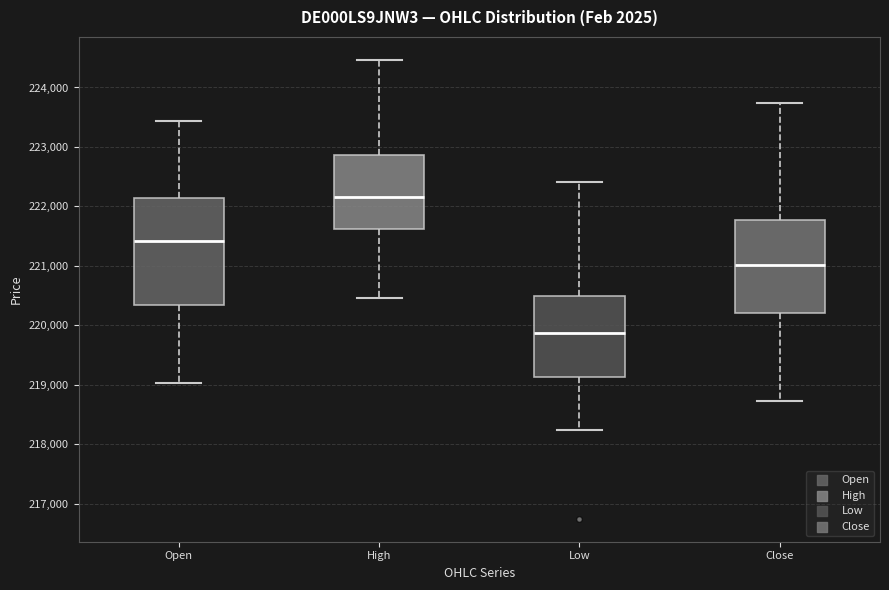

Reading left to right, transcribe this box plot: for each box, give where its median line is, the range the box spans, and where its two whiskers end, as read against the y-axis. The values are not printed on the chart, so give them approximately, as read against the axis.

Open: median 221400, box 220300 to 222100, whiskers 219000 to 223400
High: median 222200, box 221600 to 222900, whiskers 220500 to 224500
Low: median 219900, box 219100 to 220500, whiskers 218200 to 222400
Close: median 221000, box 220200 to 221800, whiskers 218700 to 223700